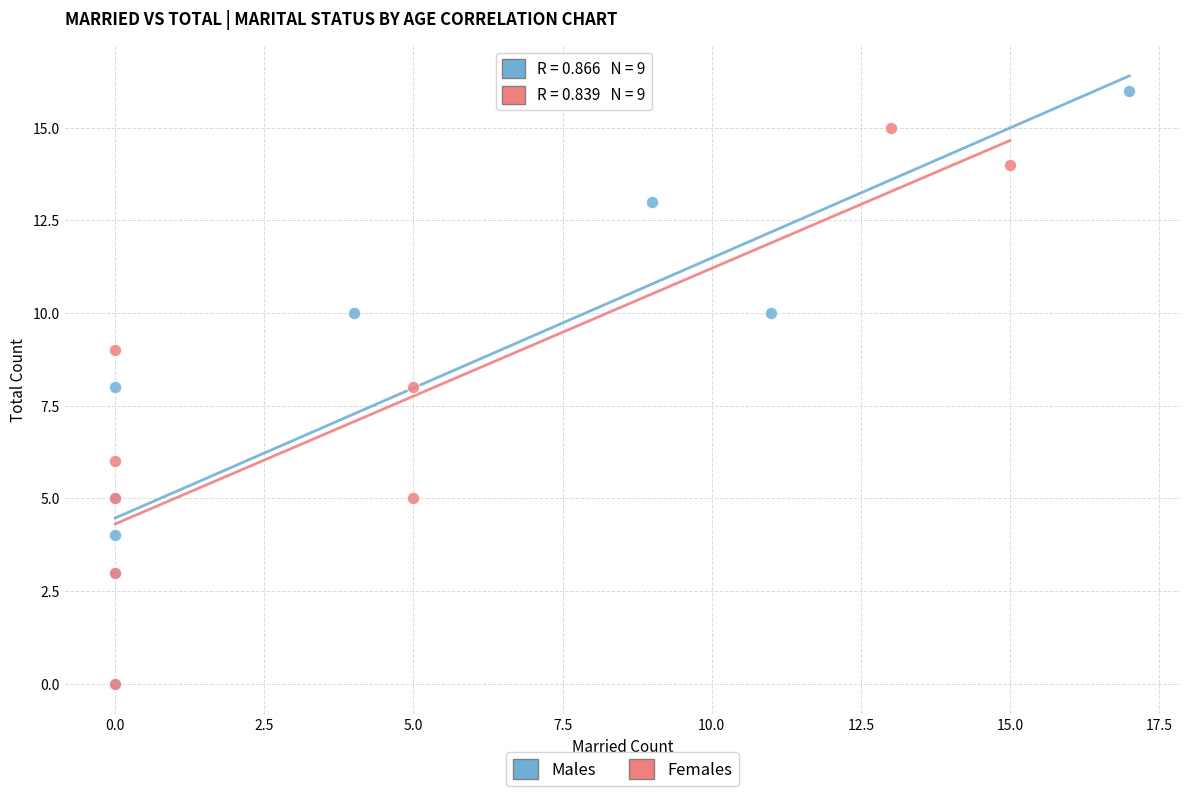

Which series has the widest spread of Y values?

Males